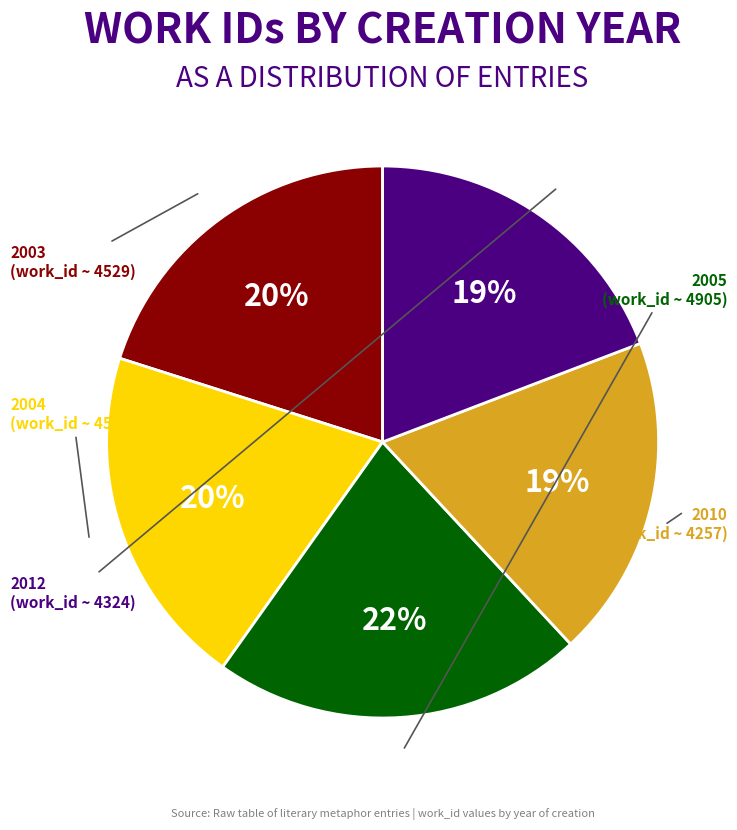

Which has a higher value, 2010 or 2005?

2005